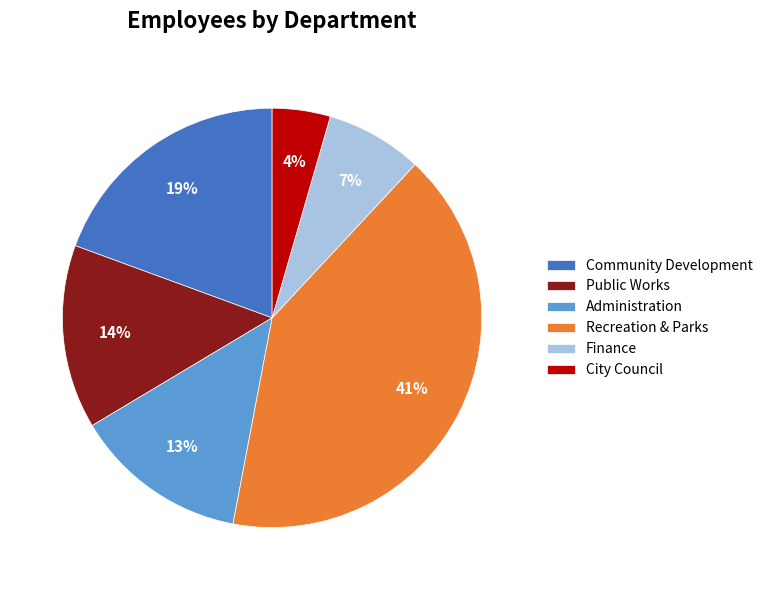

True or false: Recreation & Parks accounts for 41% of the total.

True